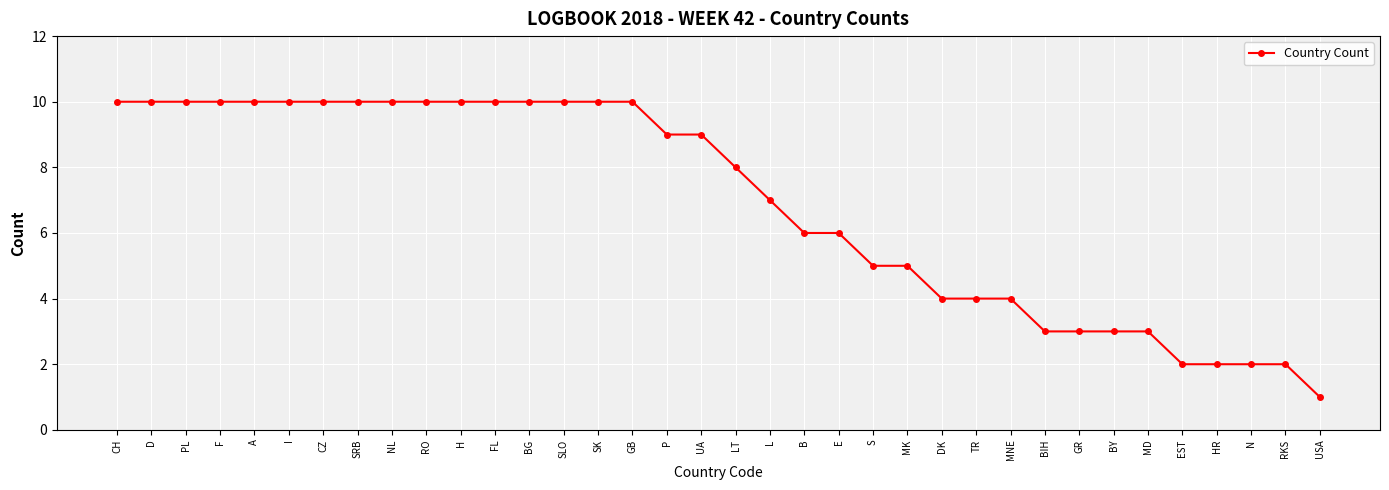

Reading left to right, extract all data points from this chart.

CH=10	D=10	PL=10	F=10	A=10	I=10	CZ=10	SRB=10	NL=10	RO=10	H=10	FL=10	BG=10	SLO=10	SK=10	GB=10	P=9	UA=9	LT=8	L=7	B=6	E=6	S=5	MK=5	DK=4	TR=4	MNE=4	BIH=3	GR=3	BY=3	MD=3	EST=2	HR=2	N=2	RKS=2	USA=1